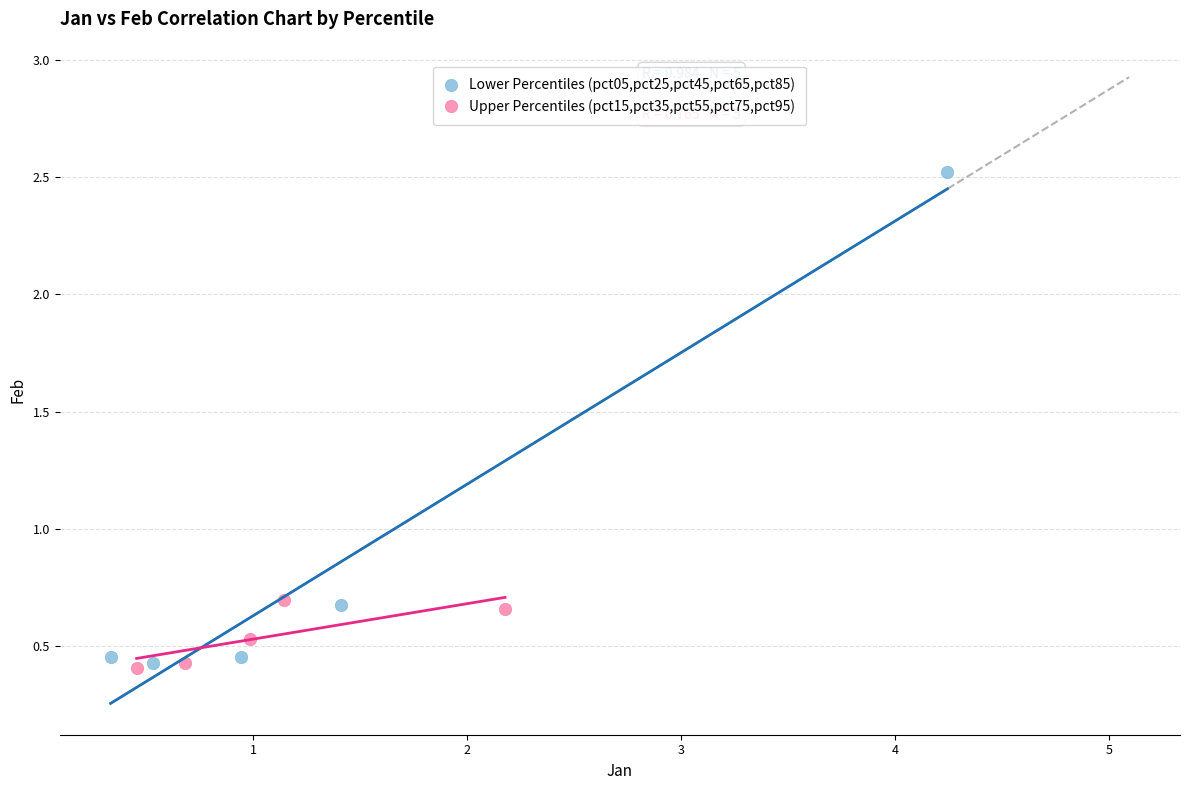

Which series has the largest Y range (max minus min)?

Lower Percentiles (pct05,pct25,pct45,pct65,pct85)